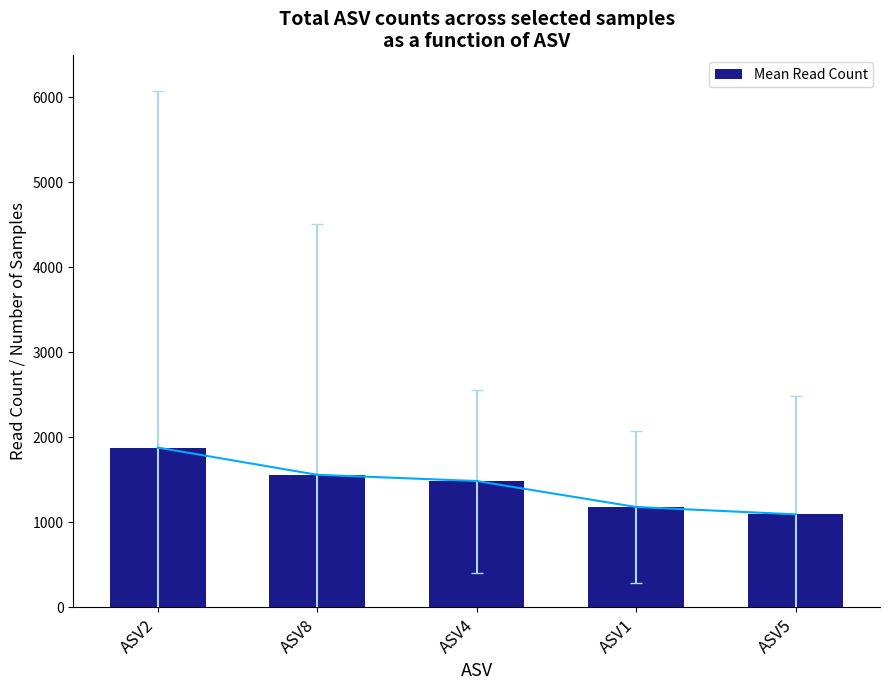

Are the bars horizontal?

No